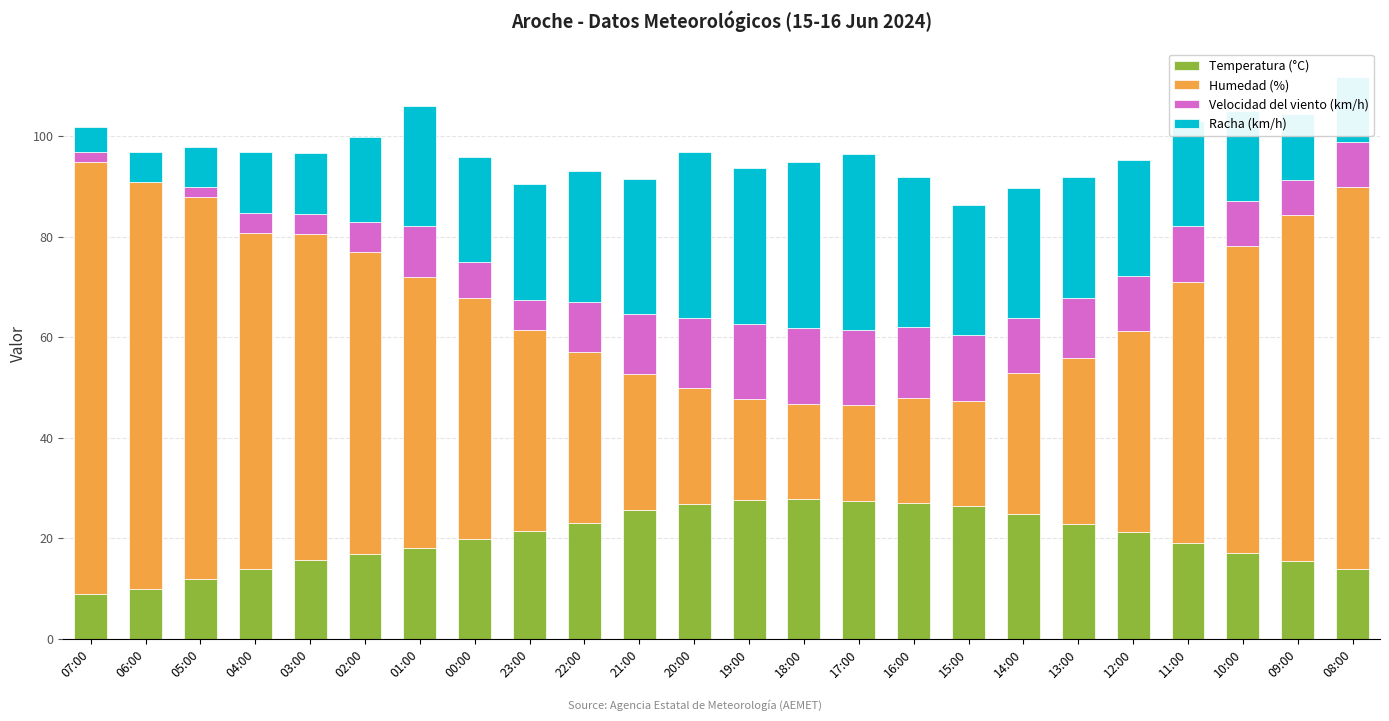

True or false: Temperatura (°C) has a value of 10.6 at 11:00.

False